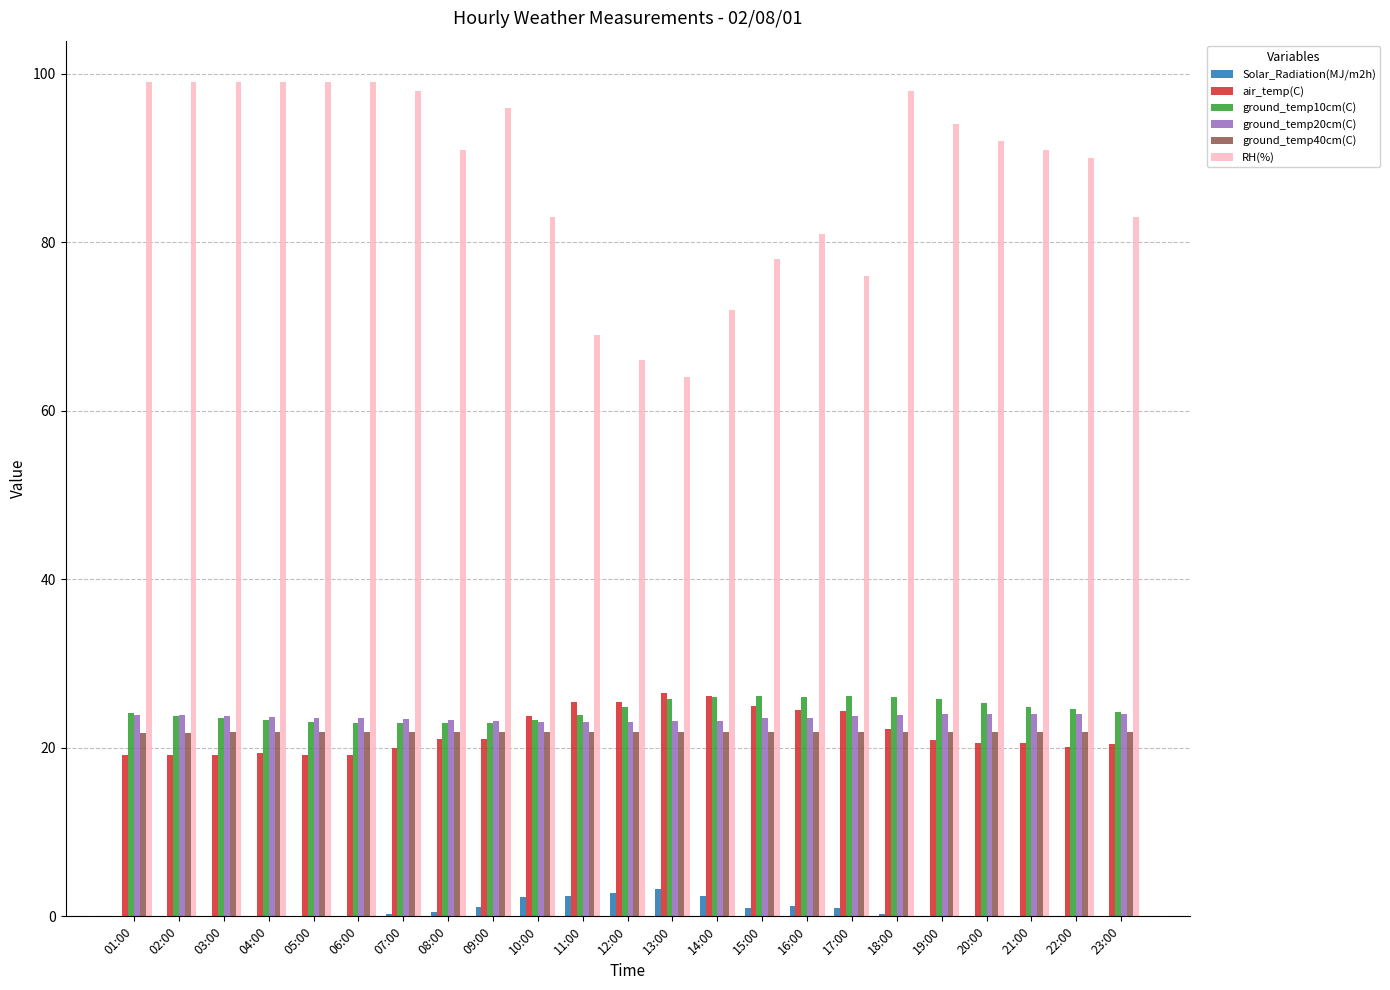

What are all the series names shown in the legend?

Solar_Radiation(MJ/m2h), air_temp(C), ground_temp10cm(C), ground_temp20cm(C), ground_temp40cm(C), RH(%)